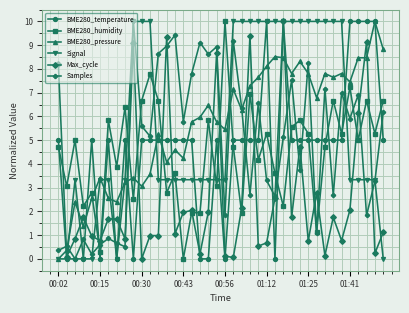

What is the value of the Signal point at the 20th from the left?

3.3